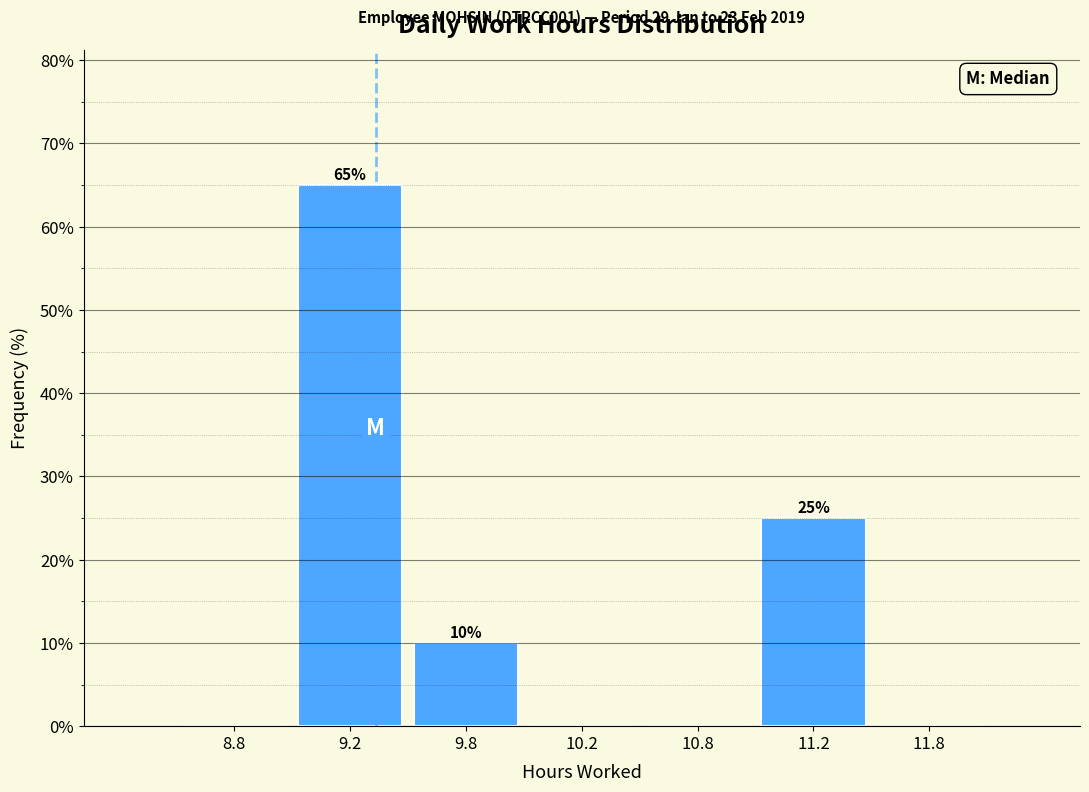

Reading left to right, extract all data points from this chart.

8.8=0	9.2=65	9.8=10	10.2=0	10.8=0	11.2=25	11.8=0